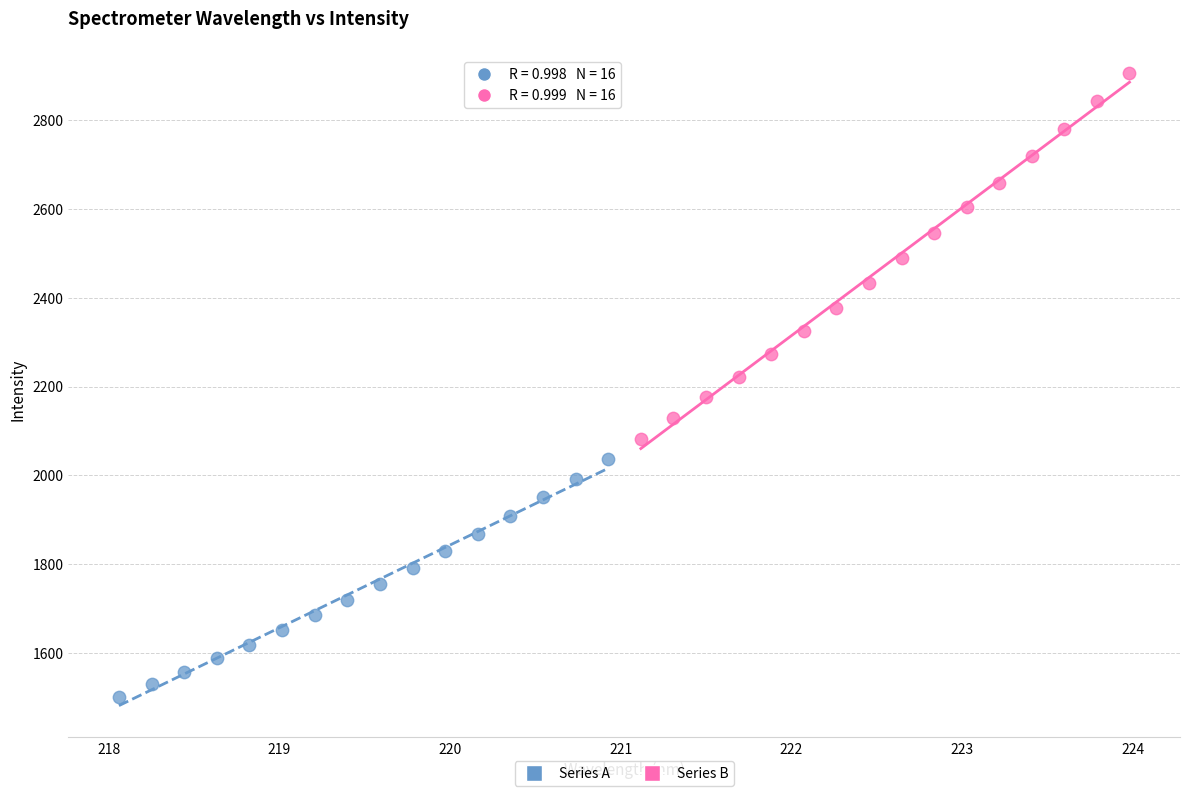

Which series contains the highest Y value?

Series B